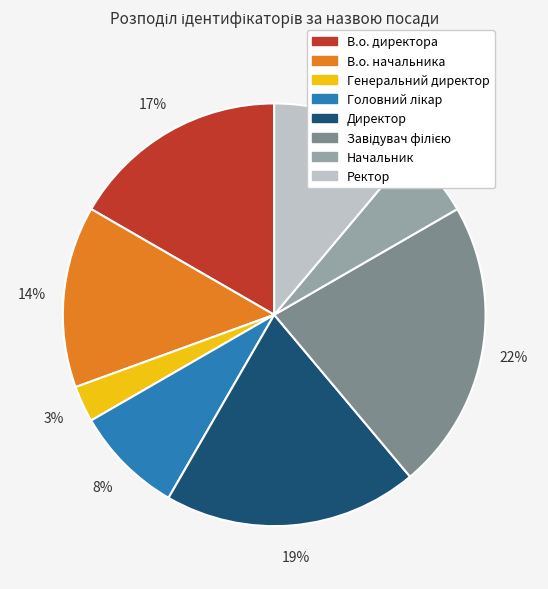

Is there any slice that represents more than half of the pie?

No